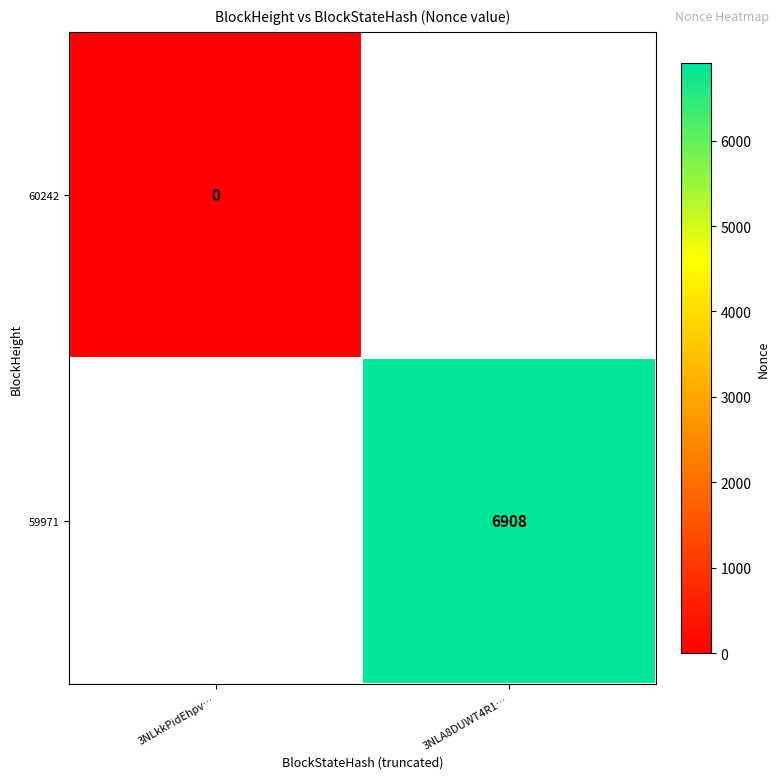

Which category has the highest value in the 60242 series?

3NLkkPidEhpv…